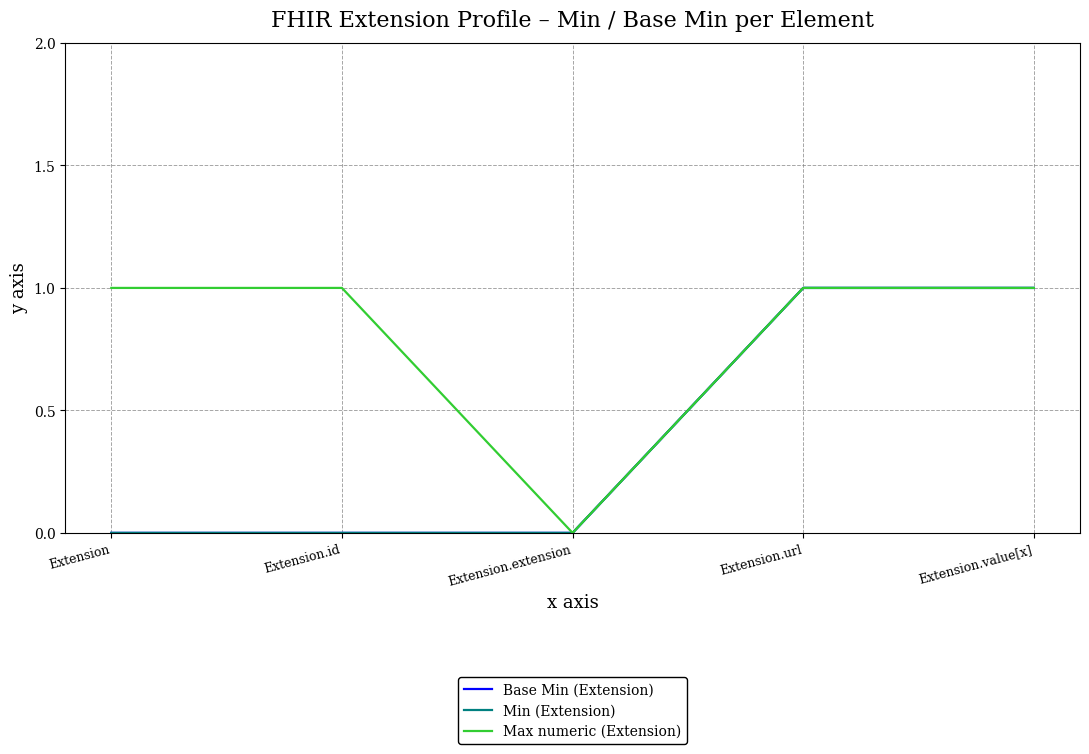

Count the Base Min (Extension) values in the range 0 to 1.

5